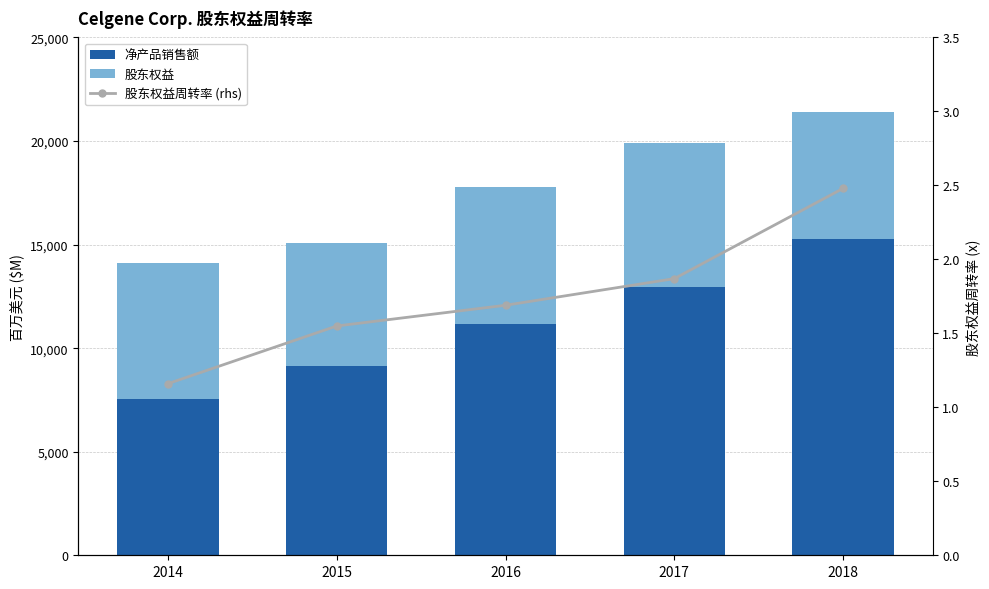

Is the value of 净产品销售额 at 2018 greater than the value of 股东权益周转率 (rhs) at 2018?

Yes